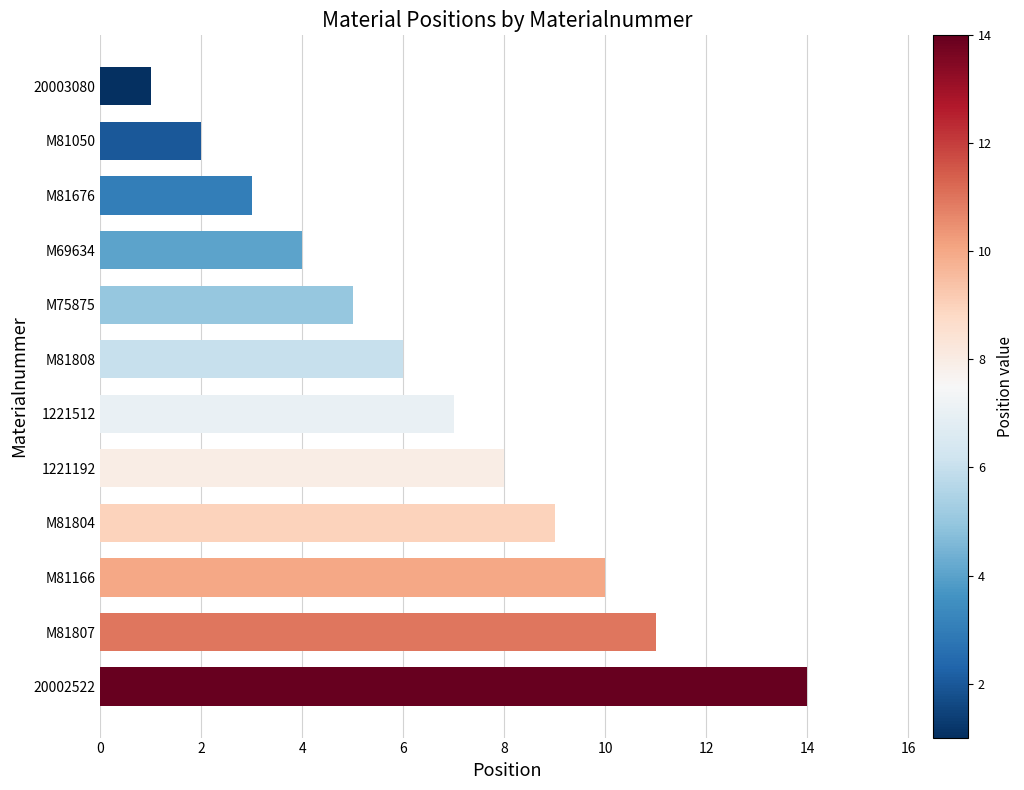

What is the change in value from M81676 to M69634?

+1